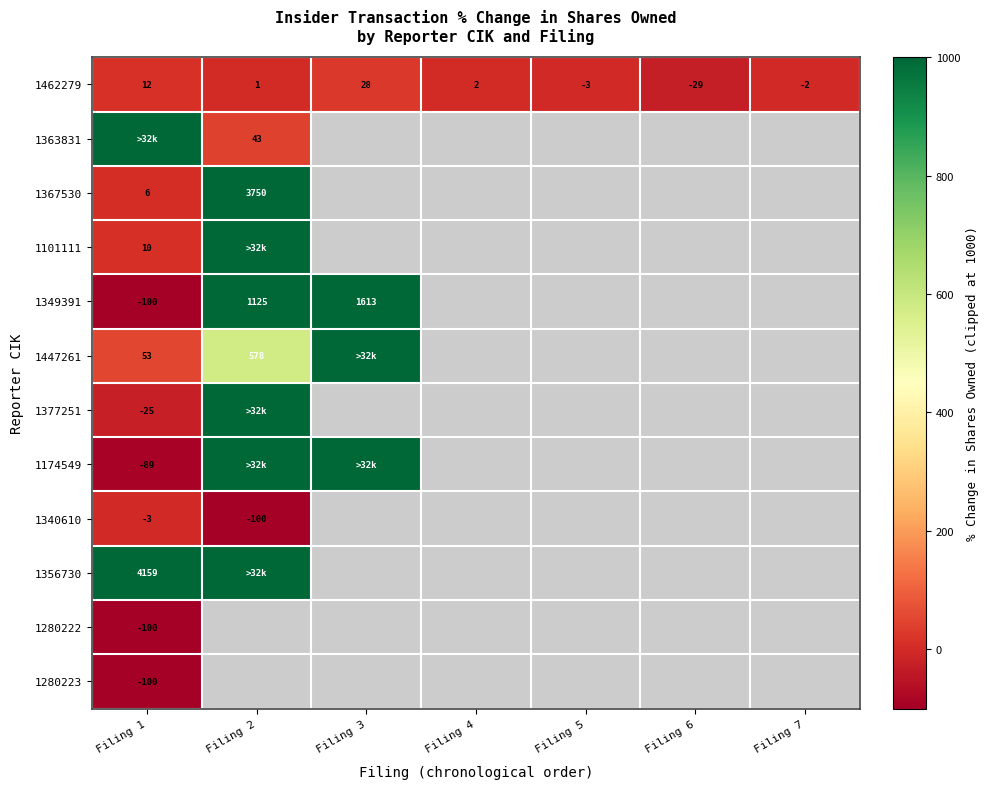

What is the difference between the maximum and second lowest values in the 1462279 series?

31